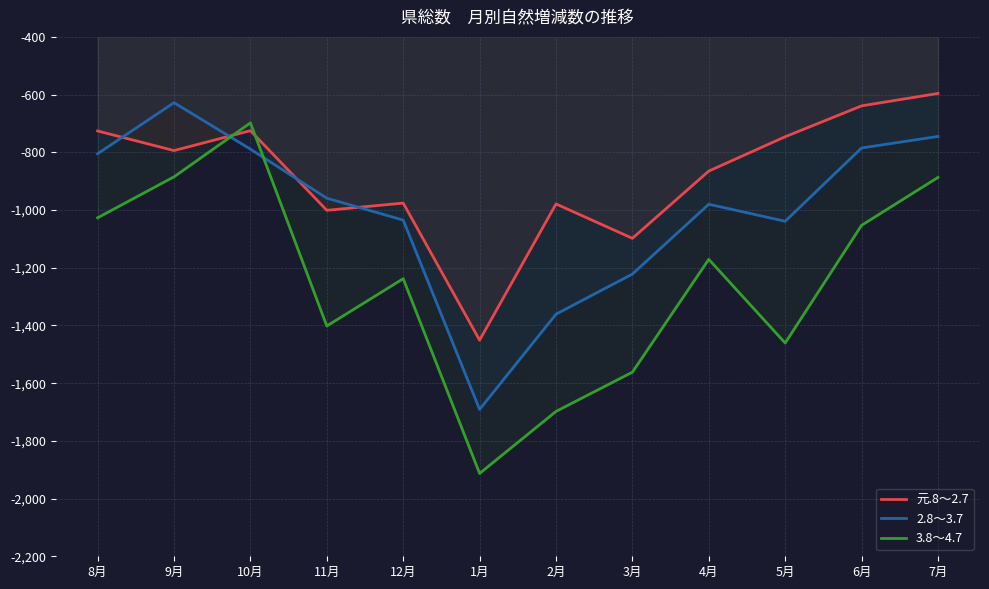

What is the sum of all 3.8～4.7 values?

-14995